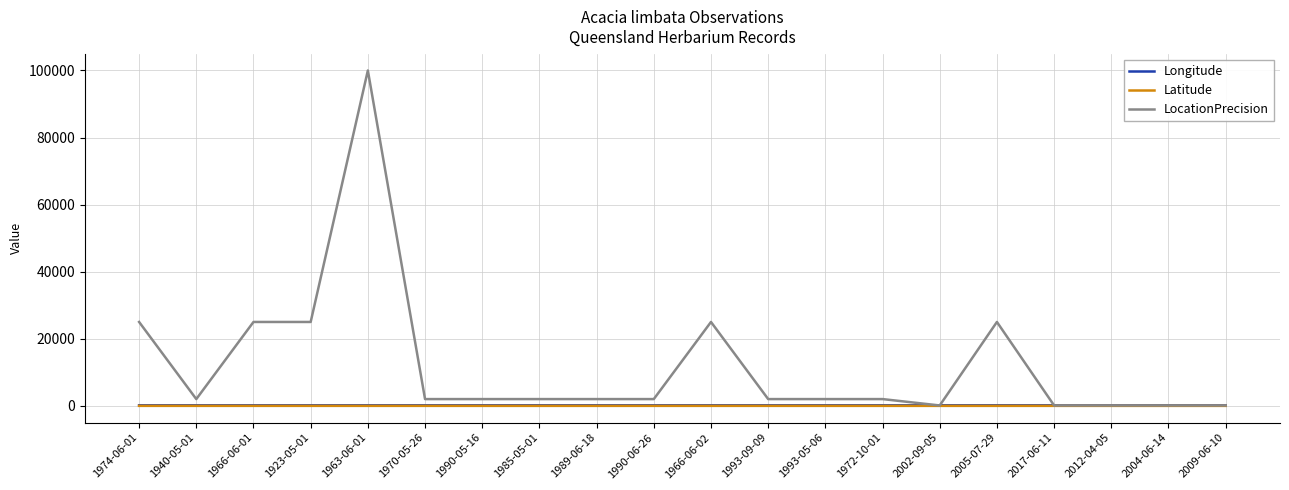

In Longitude, how many points are higher than both neighbors (excluding endpoints)?

6